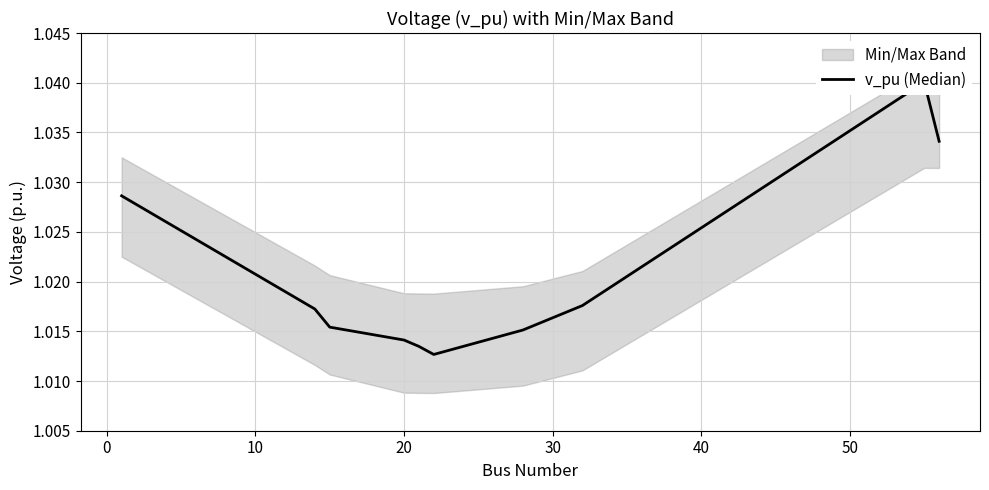

True or false: the data shows 0.3 at 20.

False